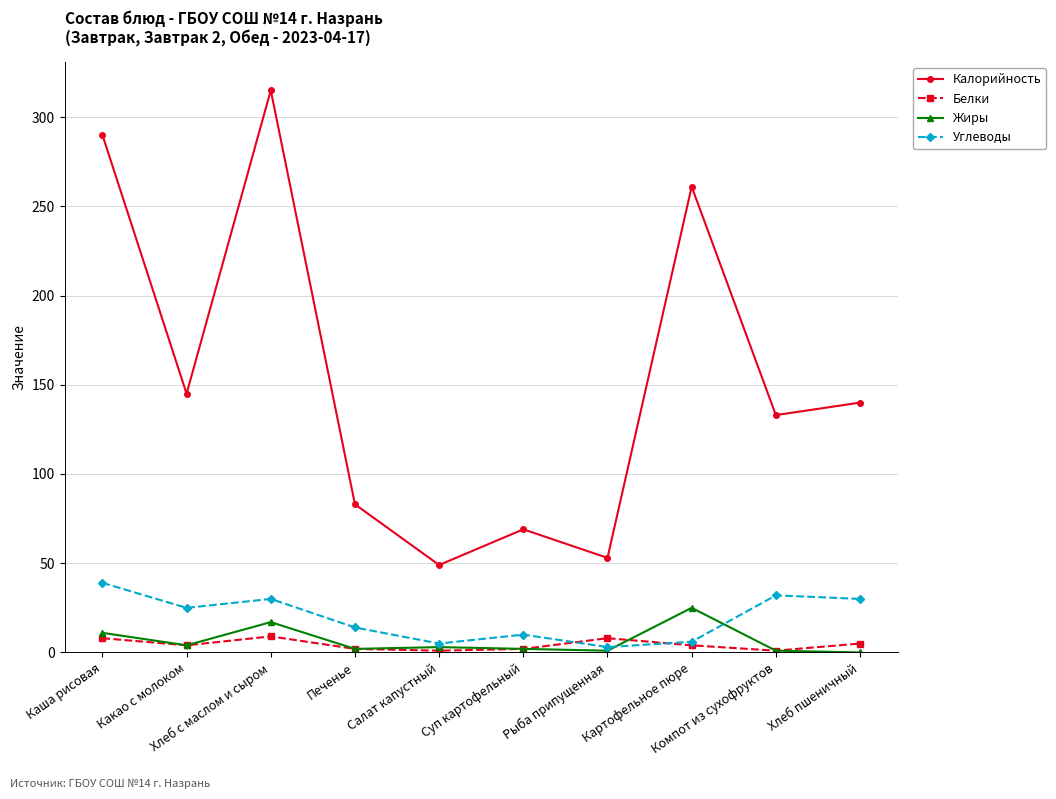

What is the sum of the Углеводы values at Салат капустный and Компот из сухофруктов?

37